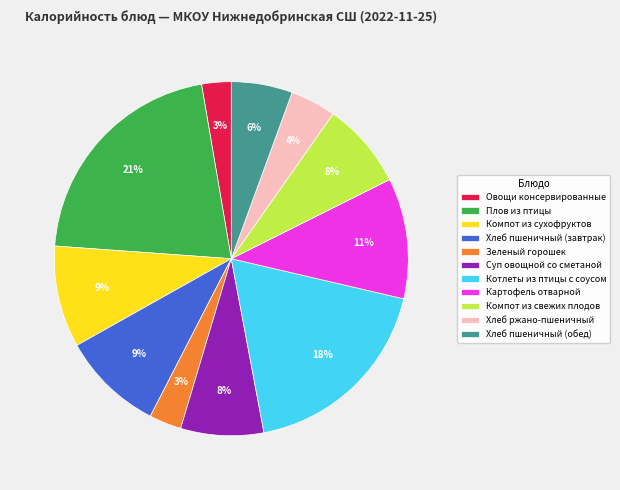

To the nearest percent, what is the difference between the Овощи консервированные and Хлеб ржано-пшеничный slice percentages?

1%